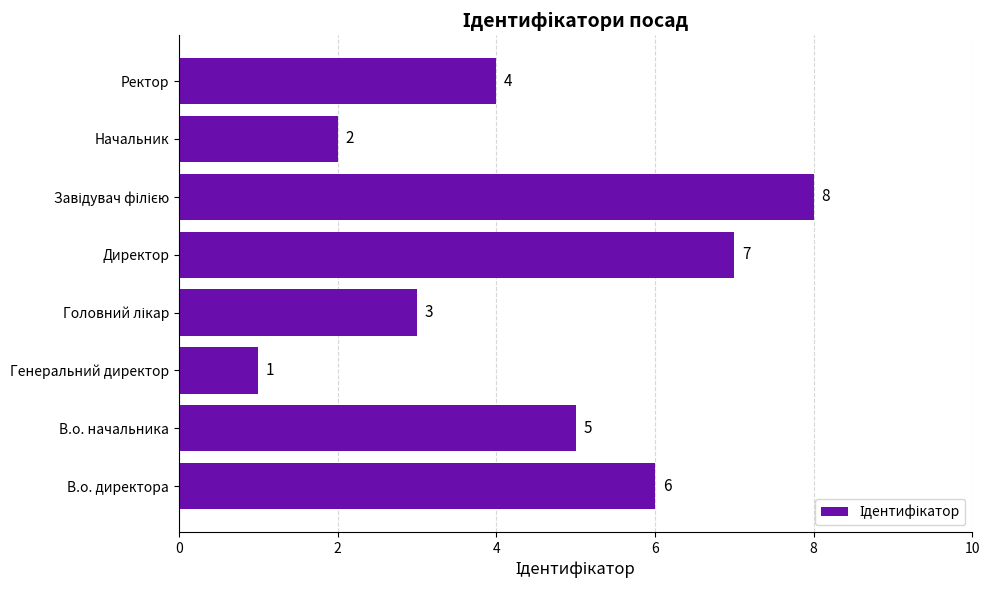

The value at Ректор is 6. True or false?

False